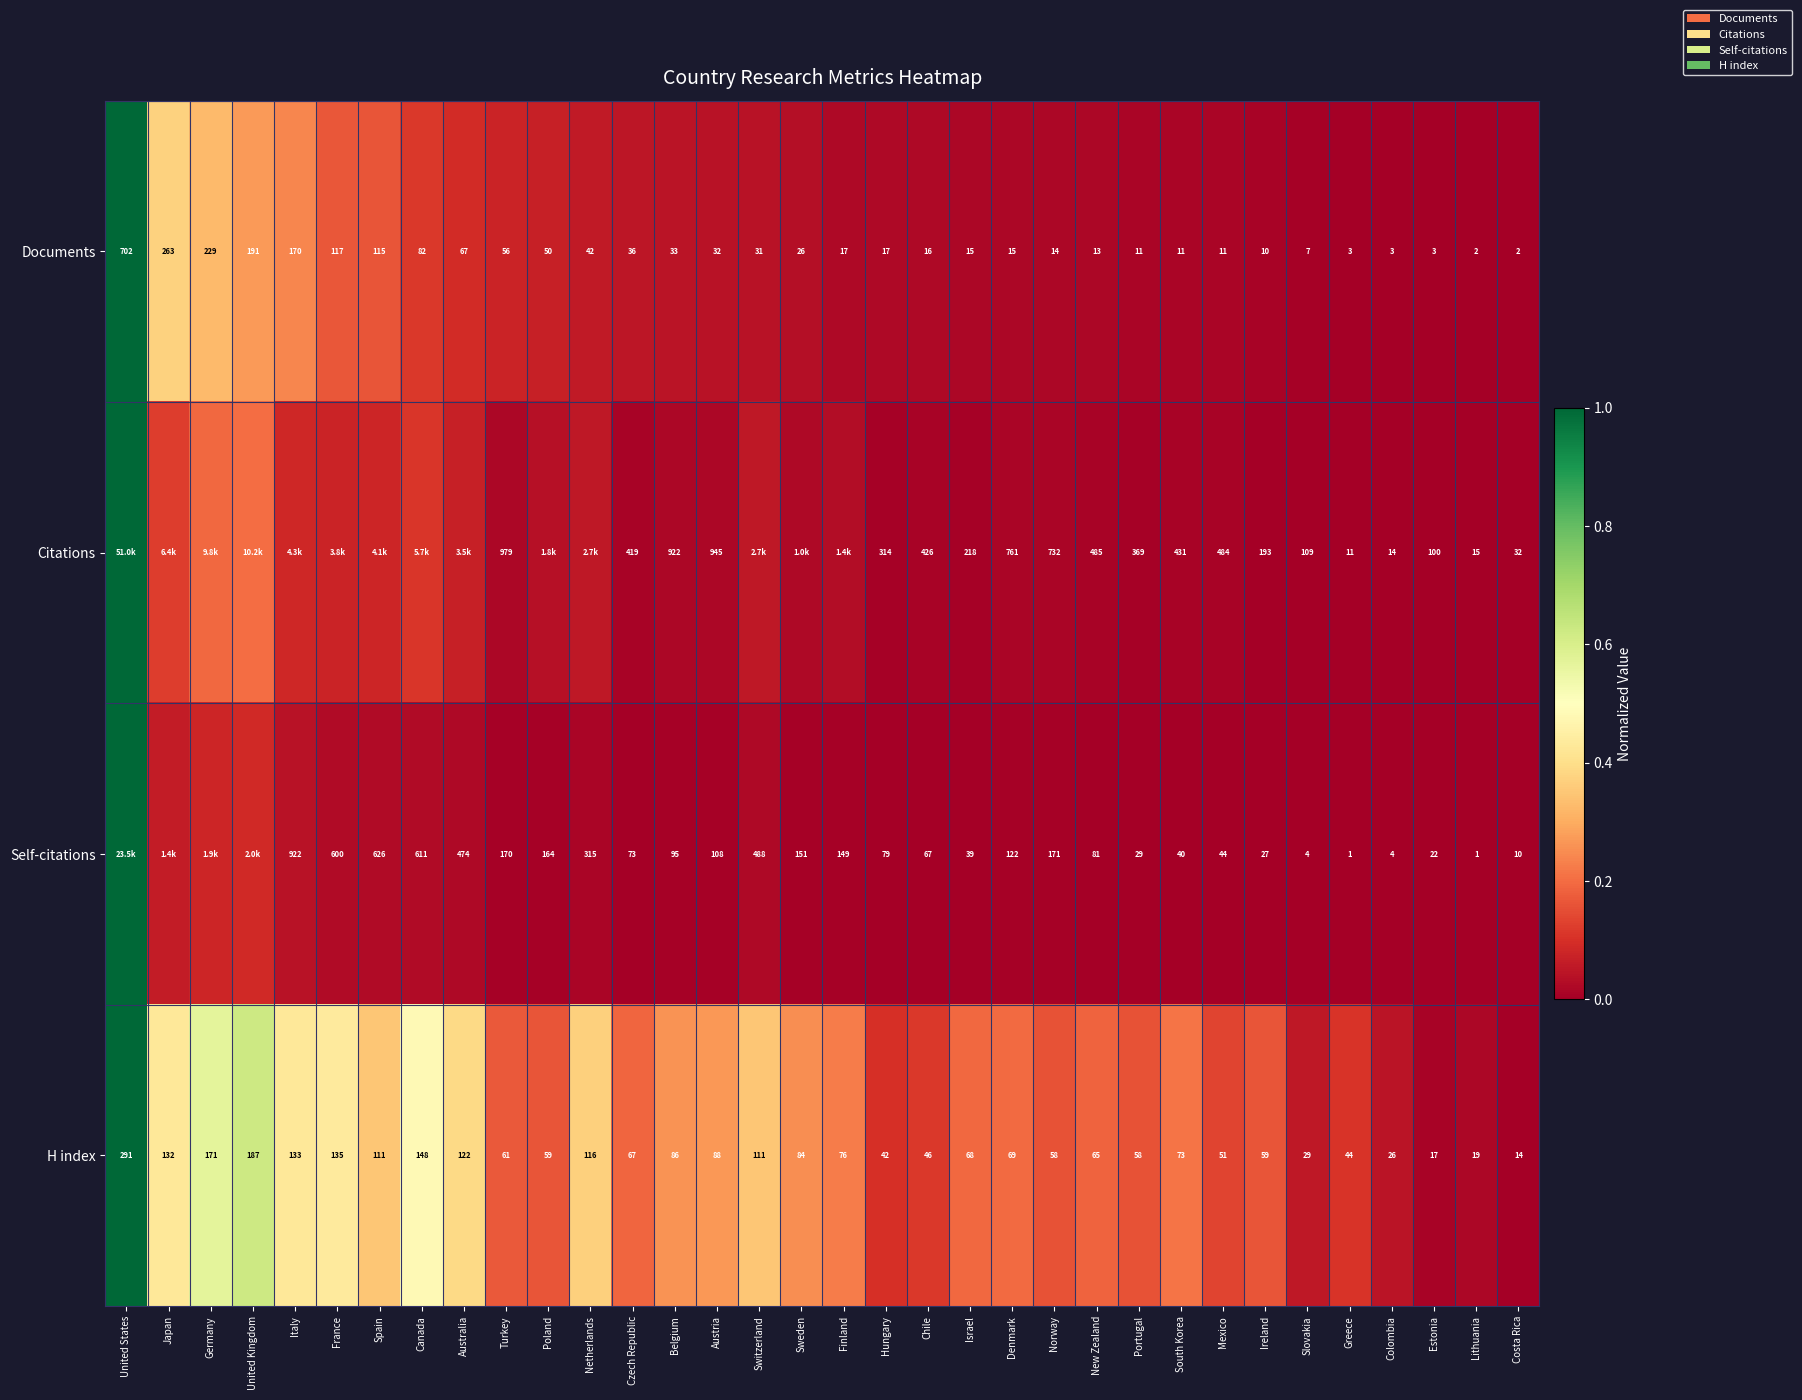

At Greece, list the series in order from largest to smallest.

H index, Citations, Documents, Self-citations